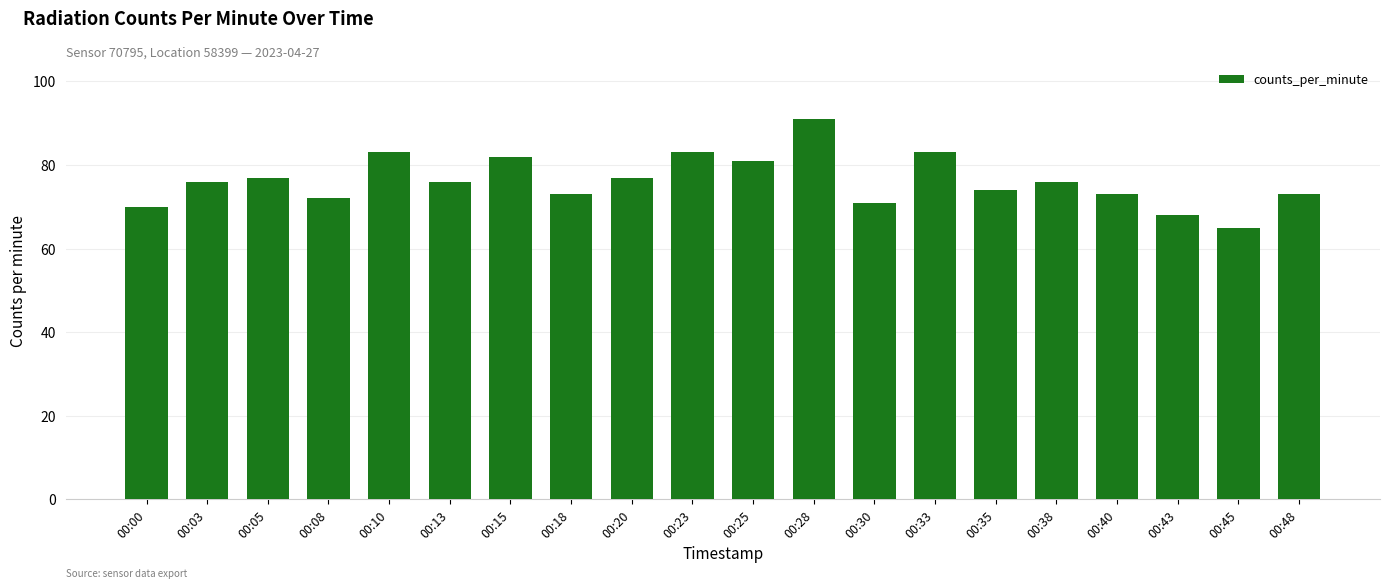

Reading right to left, what are all the values shown in this chart?

73	65	68	73	76	74	83	71	91	81	83	77	73	82	76	83	72	77	76	70